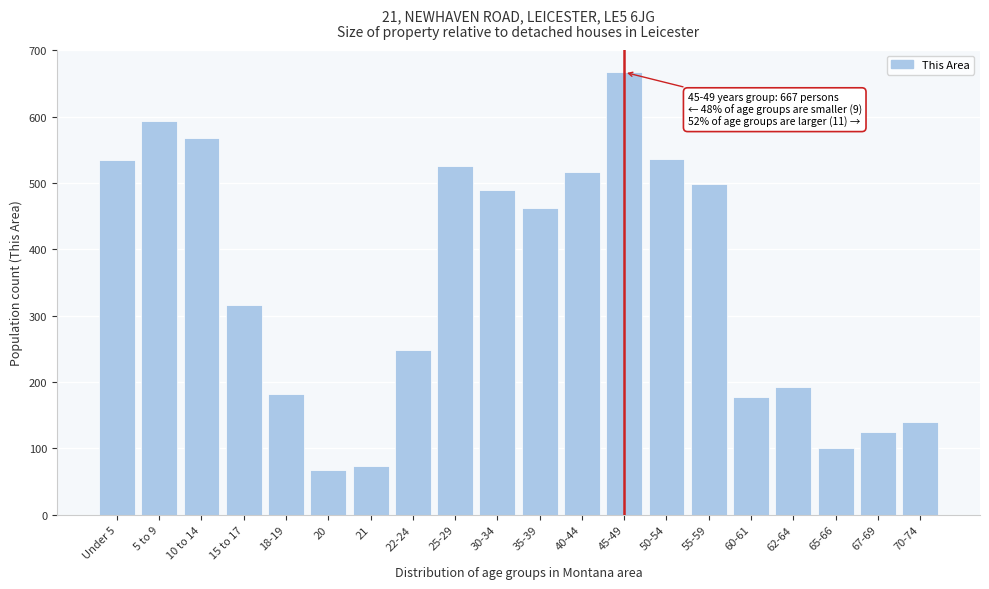

What is the average value?

351